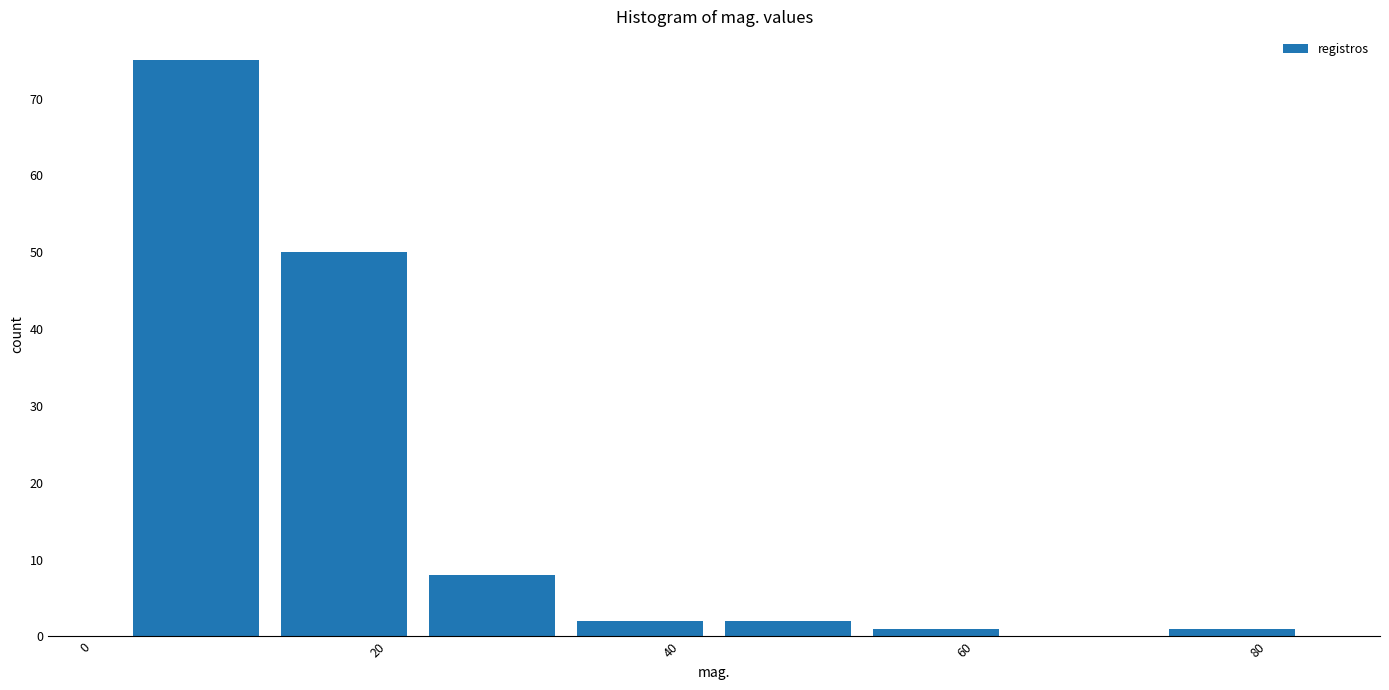

Reading left to right, list every bar in this chart as the range it spans on the x-axis followed by its height. Neither the bar edges nor the heights are printed on the chart, so give them approximately, as read against the axes.

2 to 12: 75
12 to 22: 50
22 to 32: 8
32 to 42: 2
42 to 54: 2
54 to 64: 1
64 to 74: 0
74 to 84: 1